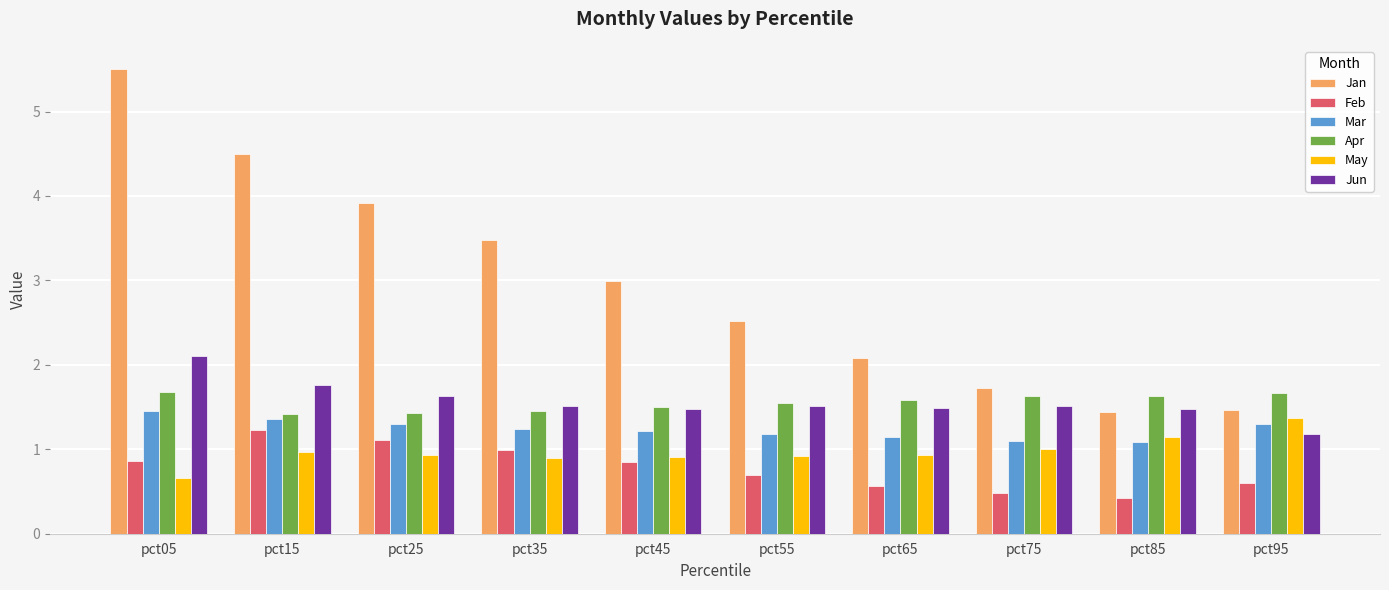

What is the difference between the highest and lowest values at pct45?

2.1